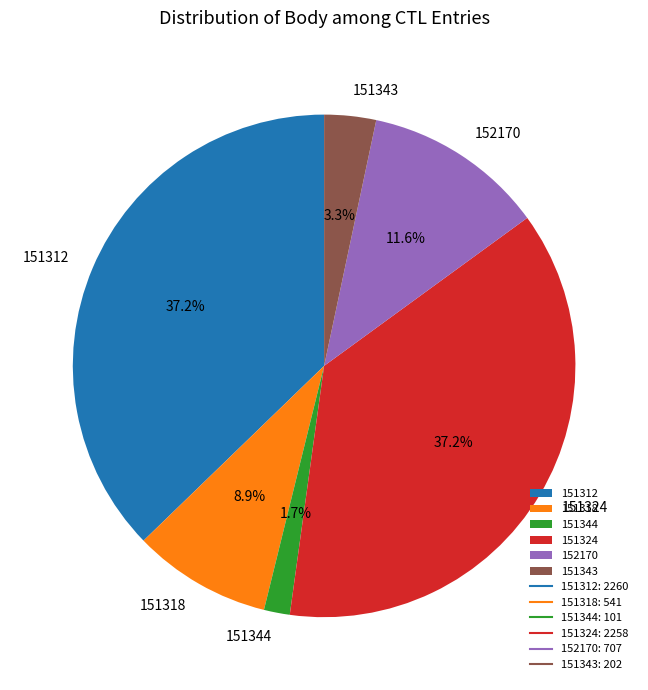

Which slice is the smallest?

151344